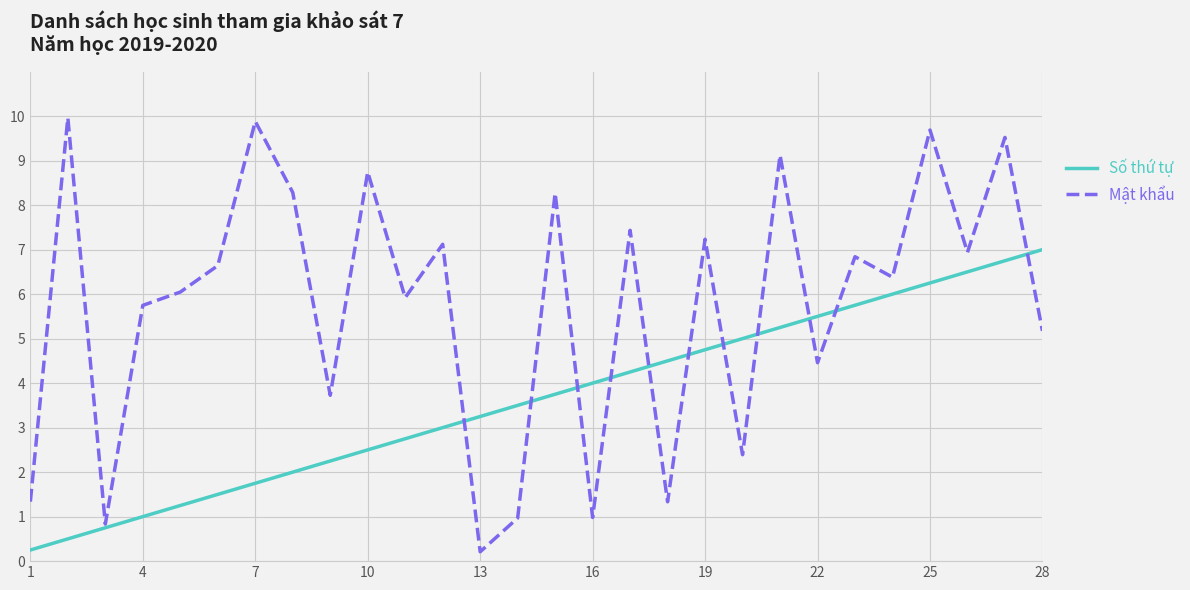

How many categories are shown in the chart?

28